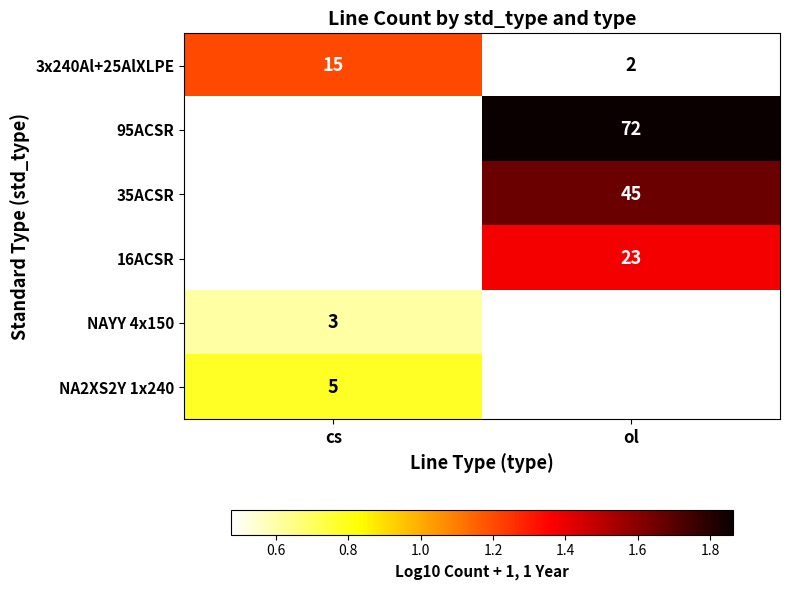

Where is 3x240Al+25AlXLPE nearest to the value 8?

ol